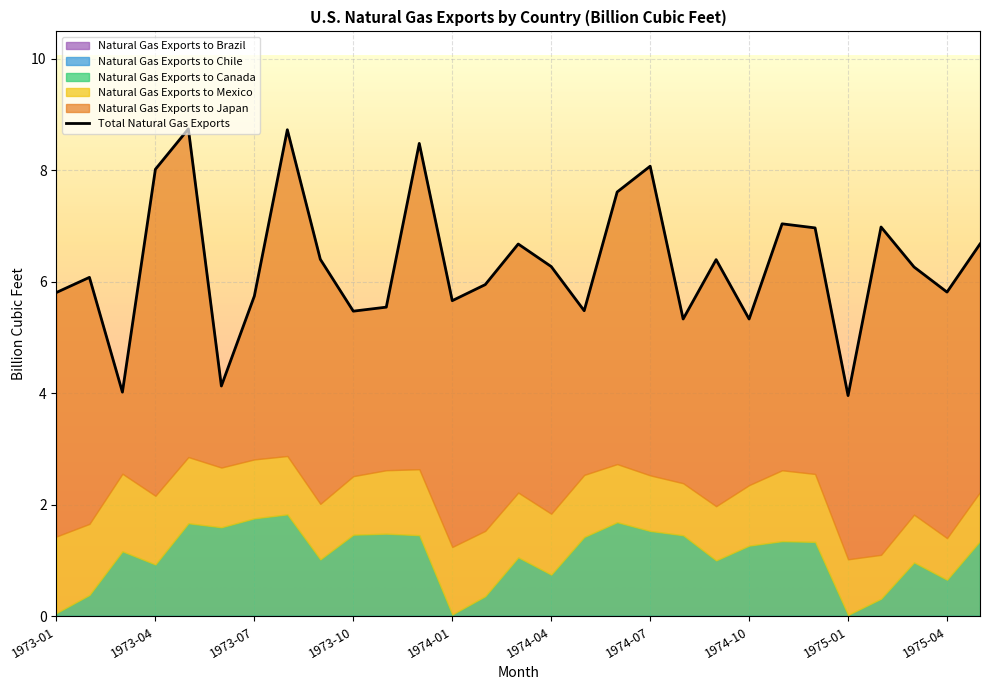

Where is the first local maximum for Natural Gas Exports to Mexico?

1973-03